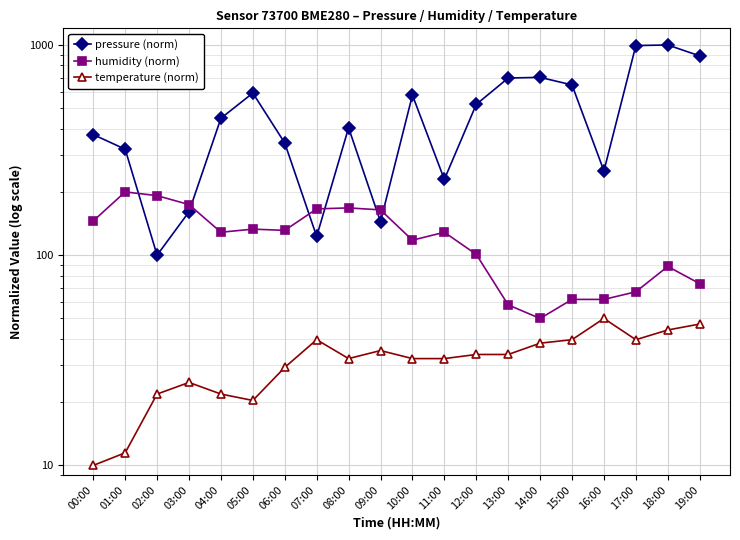

What are all the series names shown in the legend?

pressure (norm), humidity (norm), temperature (norm)